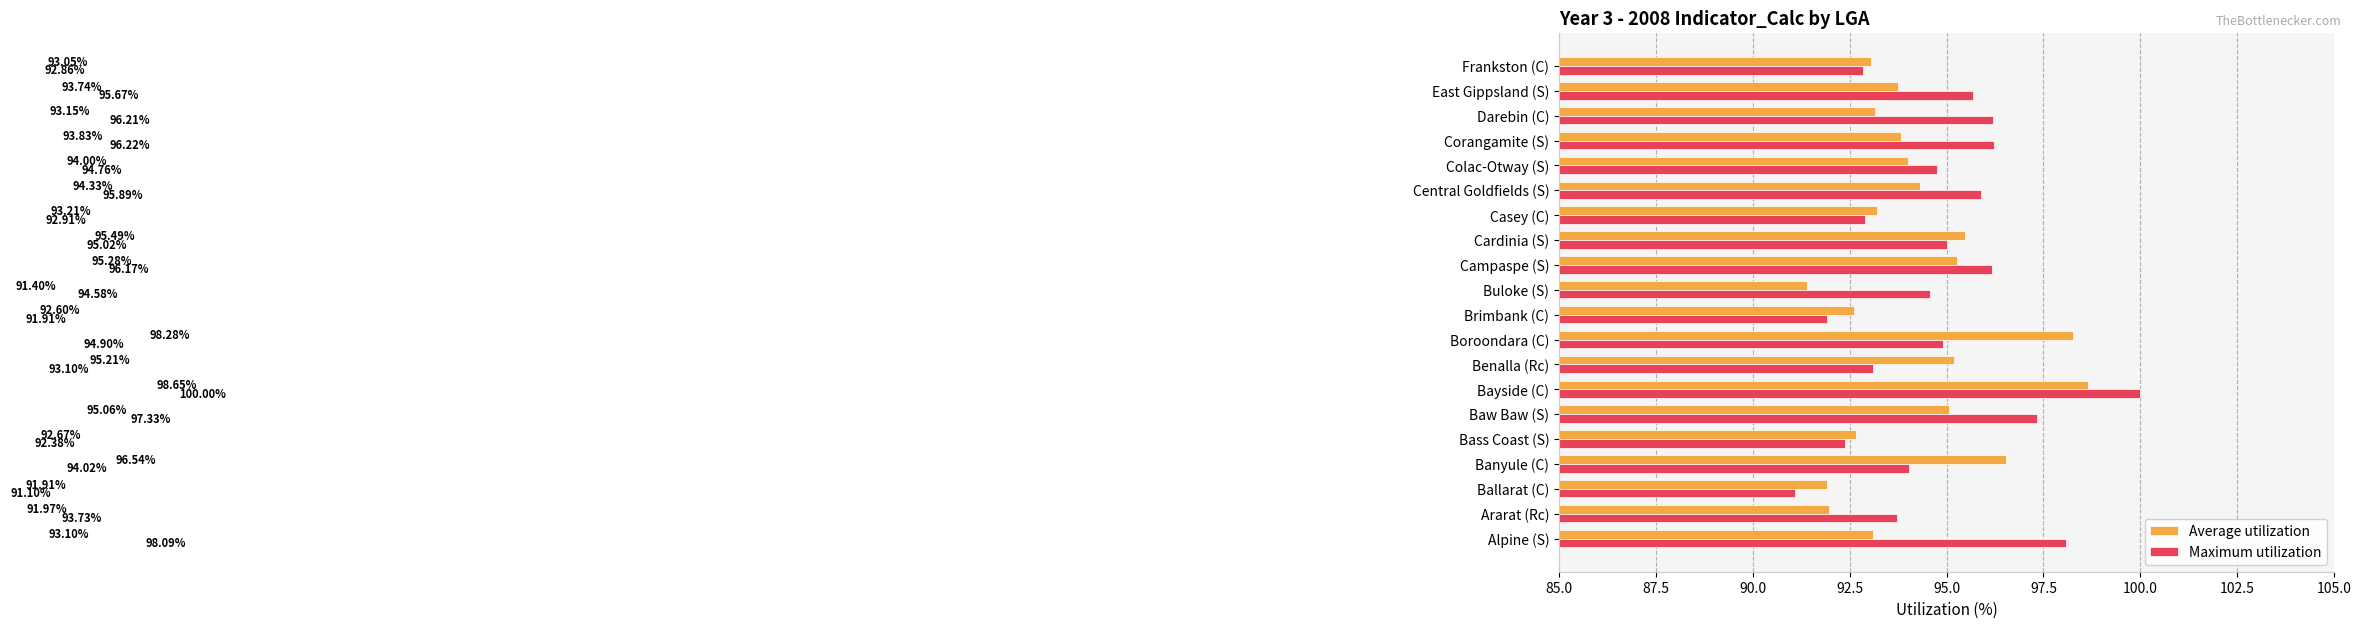

What is the total value across all series at Alpine (S)?

191.2